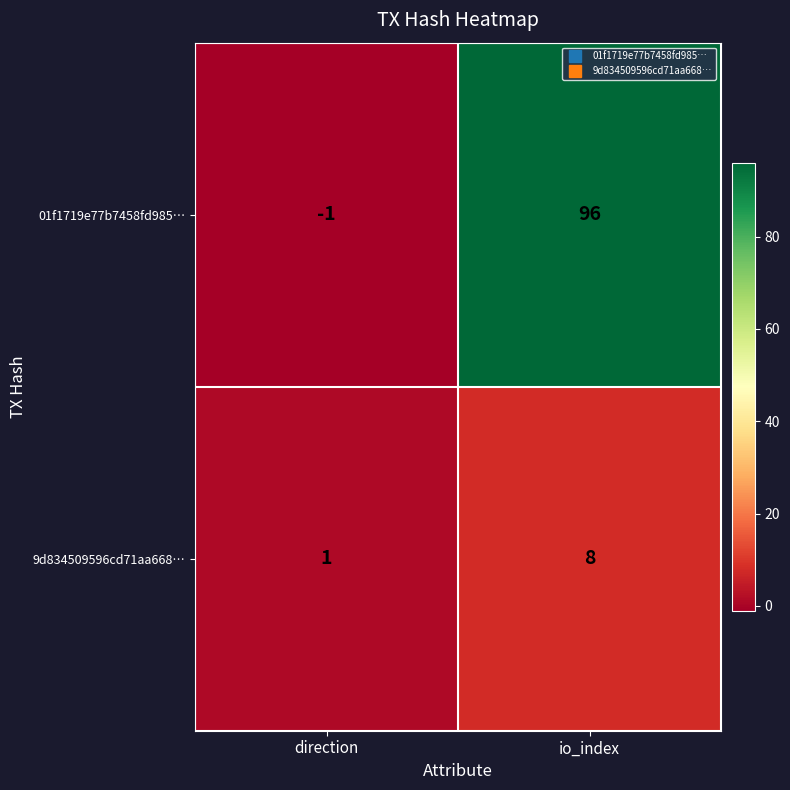

What is the difference between the highest and lowest values at direction?

2